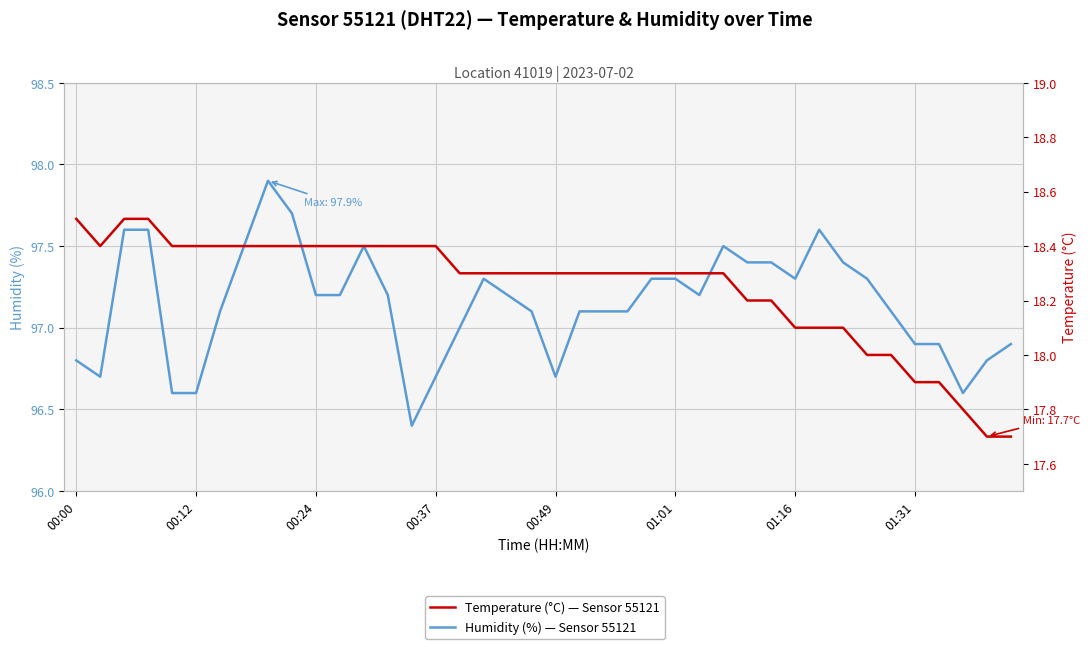

True or false: Humidity (%) — Sensor 55121 and Temperature (°C) — Sensor 55121 cross at least once.

False